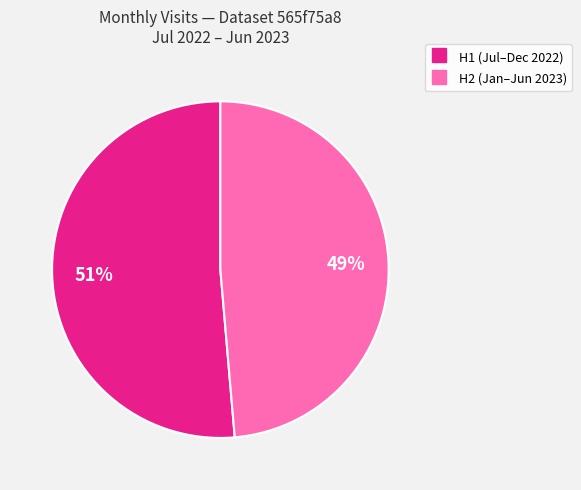

Is there a majority slice in this chart?

Yes